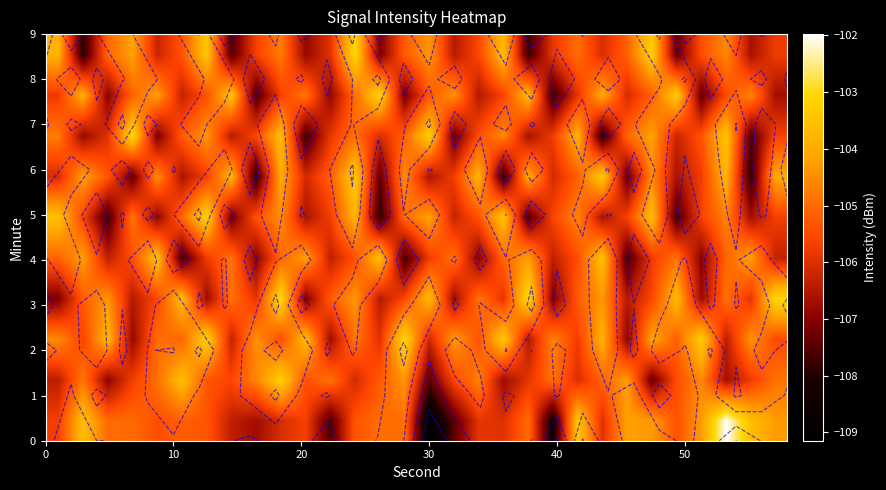

How many series are shown in this chart?

10